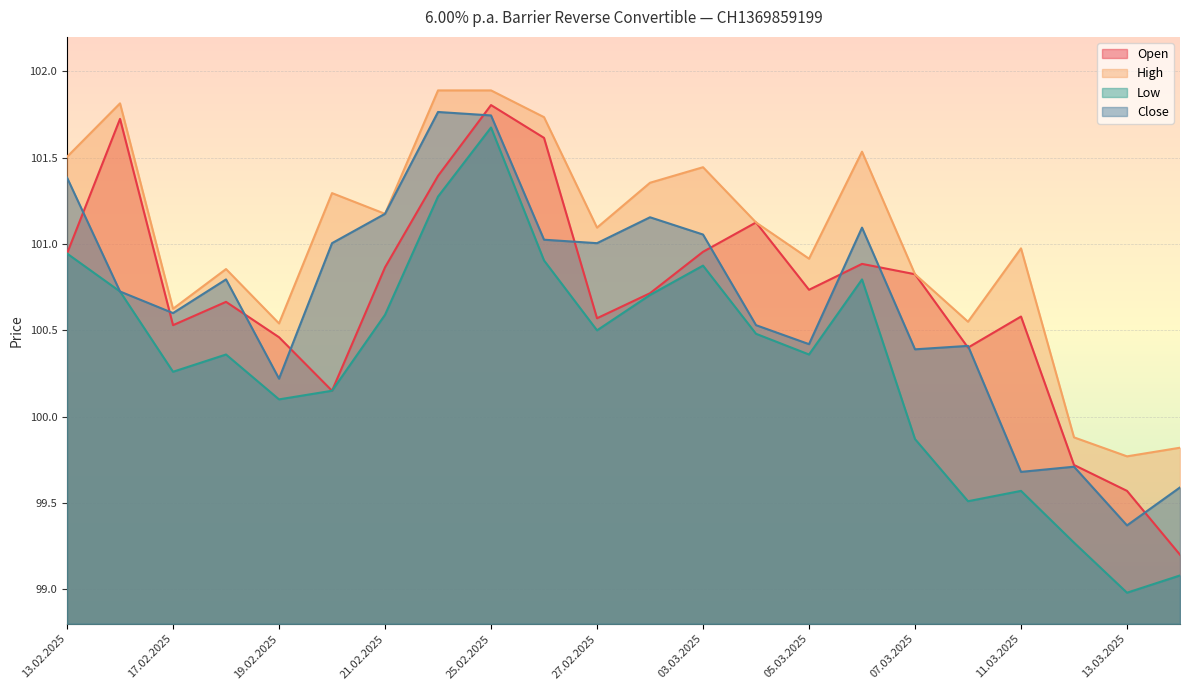

Reading left to right, extract all data points from this chart.

Open: 100.9	101.7	100.5	100.7	100.5	100.2	100.9	101.4	101.8	101.6	100.6	100.7	101.0	101.1	100.7	100.9	100.8	100.4	100.6	99.7	99.6	99.2
High: 101.5	101.8	100.6	100.9	100.5	101.3	101.2	101.9	101.9	101.7	101.1	101.4	101.4	101.1	100.9	101.5	100.8	100.5	101.0	99.9	99.8	99.8
Low: 100.9	100.7	100.3	100.4	100.1	100.2	100.6	101.3	101.7	100.9	100.5	100.7	100.9	100.5	100.4	100.8	99.9	99.5	99.6	99.3	99.0	99.1
Close: 101.4	100.7	100.6	100.8	100.2	101.0	101.2	101.8	101.7	101.0	101.0	101.2	101.1	100.5	100.4	101.1	100.4	100.4	99.7	99.7	99.4	99.6